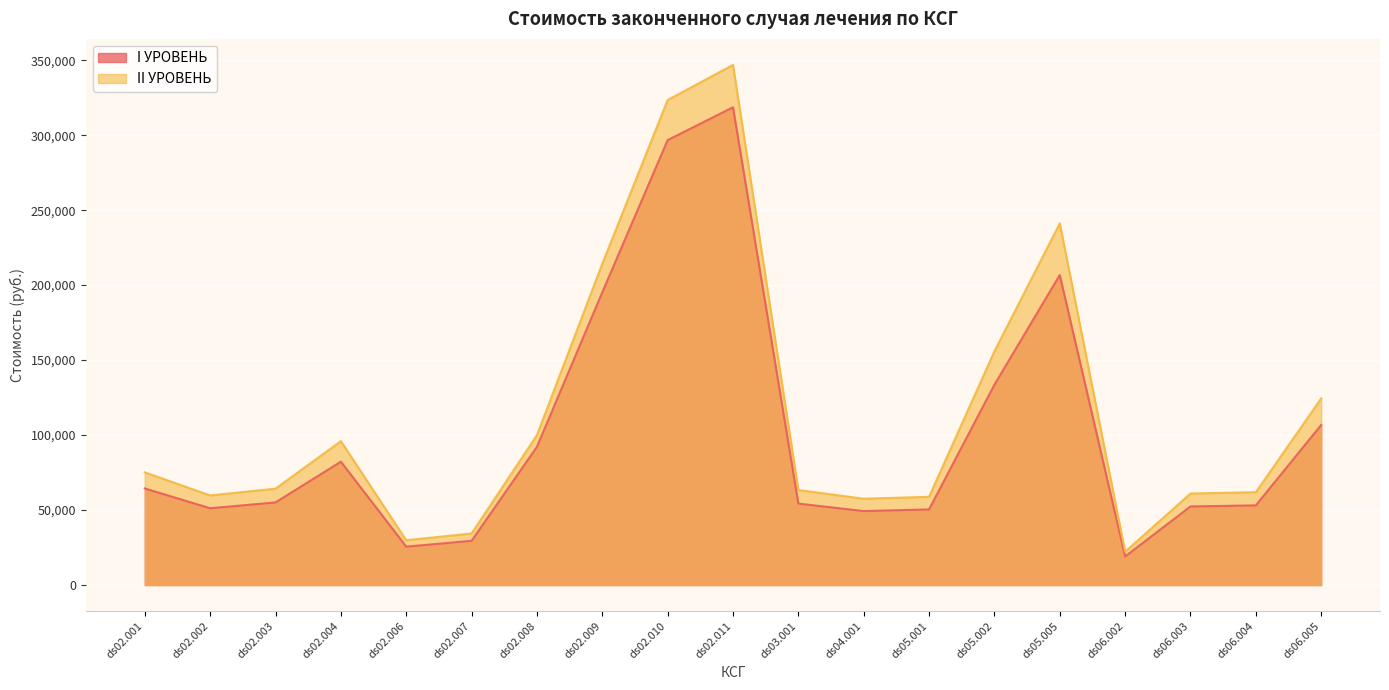

True or false: II УРОВЕНЬ and I УРОВЕНЬ intersect in this chart.

False